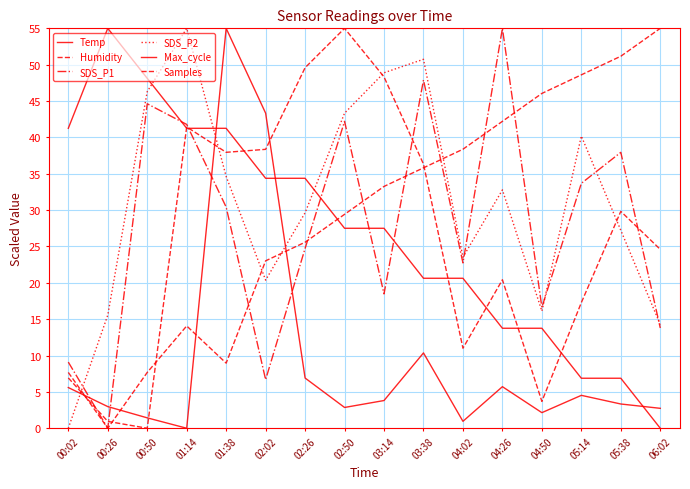

How many lines are shown in the chart?

6